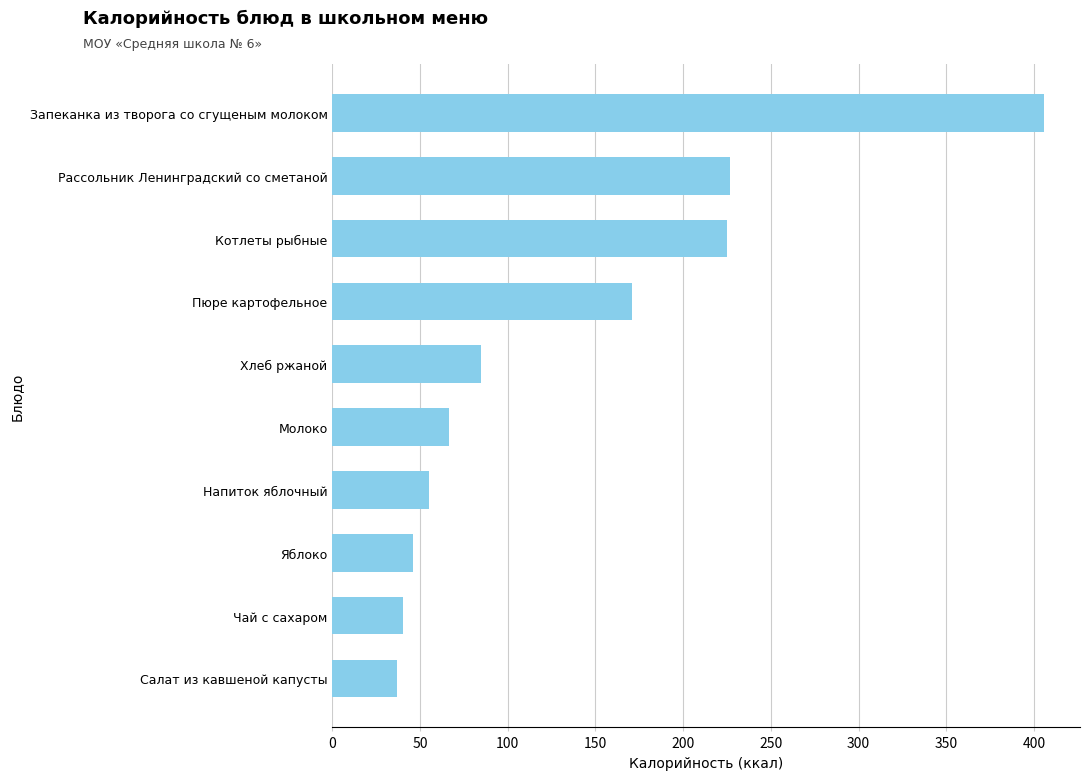

Approximately how many times larger is the value at Котлеты рыбные compared to Напиток яблочный?

4.1